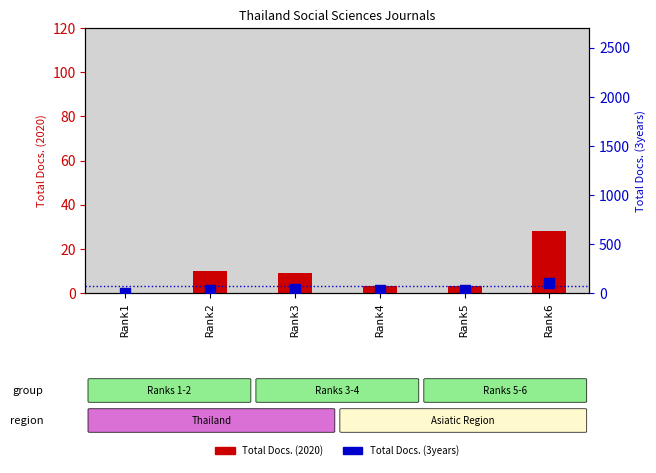

Which series has the largest total across all categories?

Total Docs. (3years)